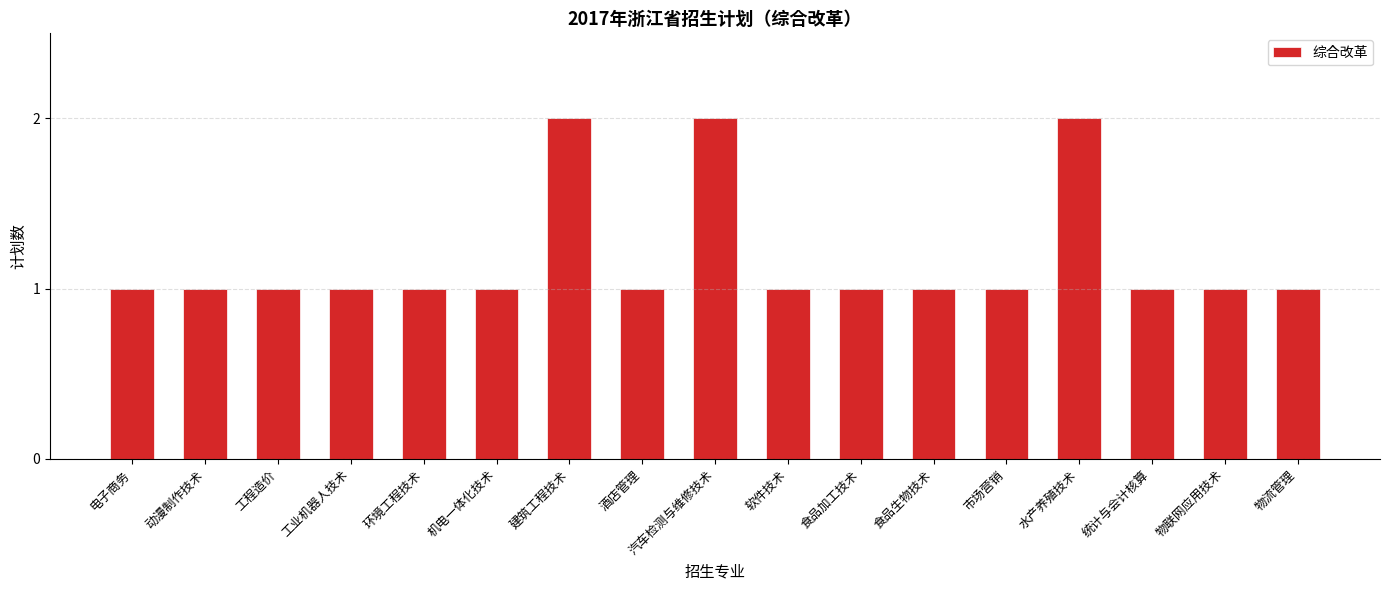

What is the value of the 16th bar from the left?

1